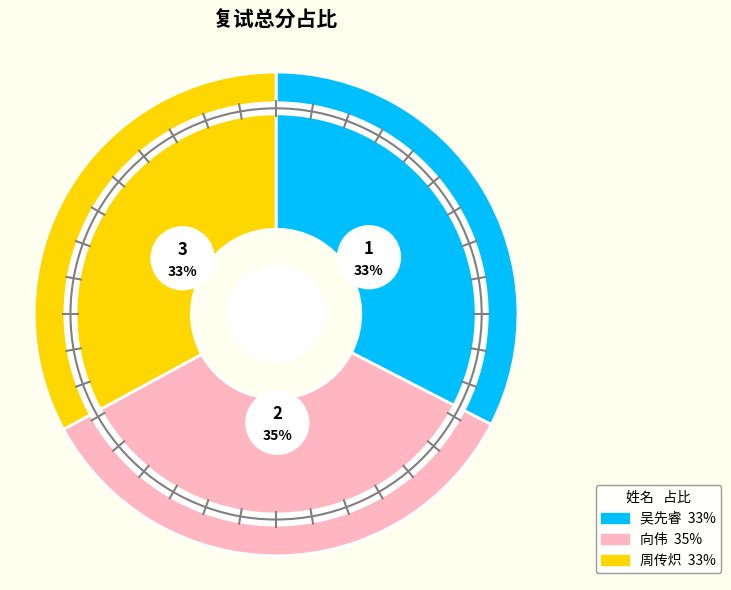

True or false: 吴先睿 accounts for 46% of the total.

False